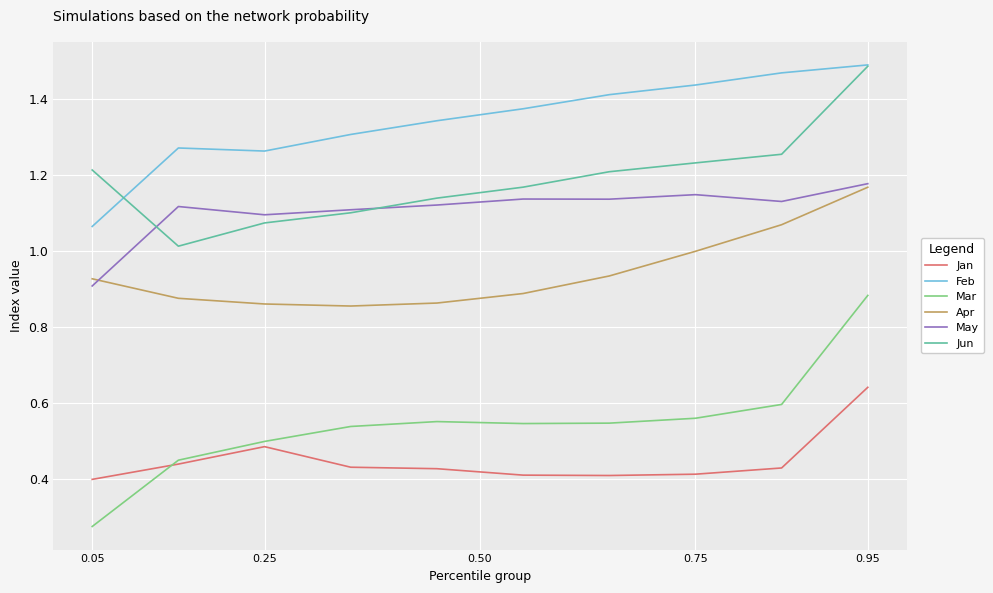

What is the difference between the second highest and second lowest values in the Jan series?

0.1